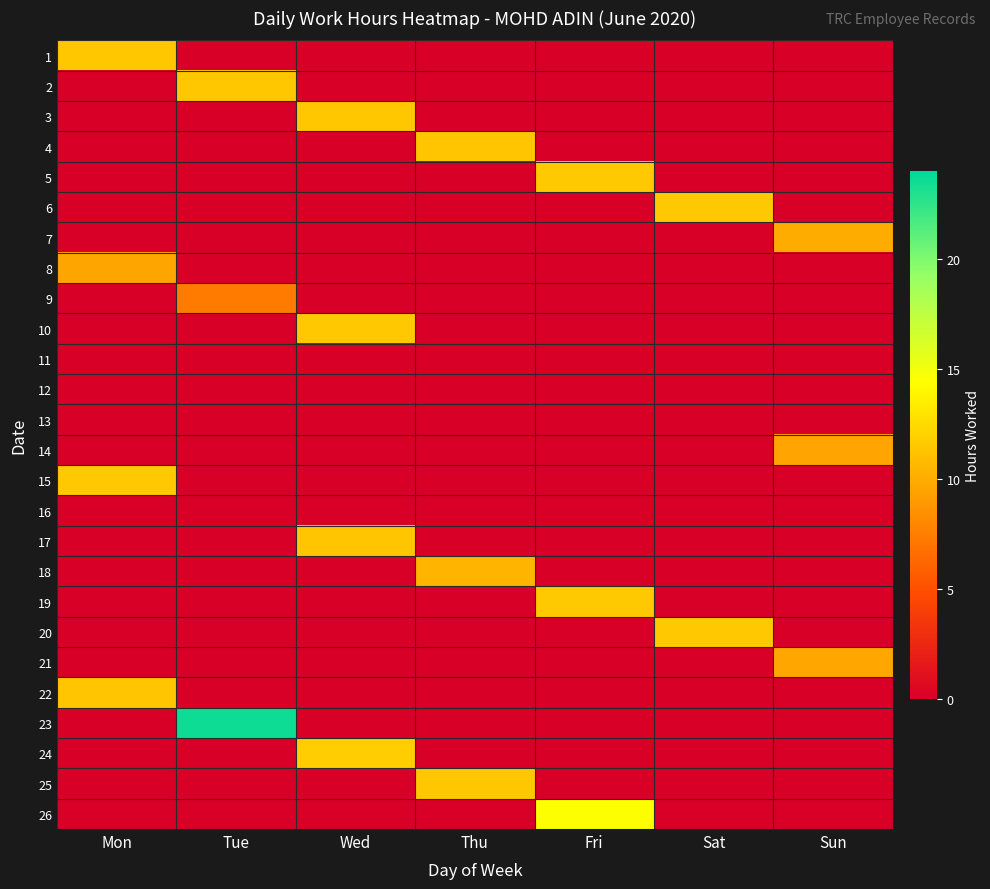

Reading left to right, list all the values displayed in this chart.

1: Mon=11.4	Tue=0.0	Wed=0.0	Thu=0.0	Fri=0.0	Sat=0.0	Sun=0.0
2: Mon=0.0	Tue=11.4	Wed=0.0	Thu=0.0	Fri=0.0	Sat=0.0	Sun=0.0
3: Mon=0.0	Tue=0.0	Wed=11.4	Thu=0.0	Fri=0.0	Sat=0.0	Sun=0.0
4: Mon=0.0	Tue=0.0	Wed=0.0	Thu=11.4	Fri=0.0	Sat=0.0	Sun=0.0
5: Mon=0.0	Tue=0.0	Wed=0.0	Thu=0.0	Fri=11.5	Sat=0.0	Sun=0.0
6: Mon=0.0	Tue=0.0	Wed=0.0	Thu=0.0	Fri=0.0	Sat=11.5	Sun=0.0
7: Mon=0.0	Tue=0.0	Wed=0.0	Thu=0.0	Fri=0.0	Sat=0.0	Sun=10.0
8: Mon=9.6	Tue=0.0	Wed=0.0	Thu=0.0	Fri=0.0	Sat=0.0	Sun=0.0
9: Mon=0.0	Tue=7.3	Wed=0.0	Thu=0.0	Fri=0.0	Sat=0.0	Sun=0.0
10: Mon=0.0	Tue=0.0	Wed=11.4	Thu=0.0	Fri=0.0	Sat=0.0	Sun=0.0
11: Mon=0.0	Tue=0.0	Wed=0.0	Thu=0.0	Fri=0.0	Sat=0.0	Sun=0.0
12: Mon=0.0	Tue=0.0	Wed=0.0	Thu=0.0	Fri=0.0	Sat=0.0	Sun=0.0
13: Mon=0.0	Tue=0.0	Wed=0.0	Thu=0.0	Fri=0.0	Sat=0.0	Sun=0.0
14: Mon=0.0	Tue=0.0	Wed=0.0	Thu=0.0	Fri=0.0	Sat=0.0	Sun=9.6
15: Mon=11.5	Tue=0.0	Wed=0.0	Thu=0.0	Fri=0.0	Sat=0.0	Sun=0.0
16: Mon=0.0	Tue=0.0	Wed=0.0	Thu=0.0	Fri=0.0	Sat=0.0	Sun=0.0
17: Mon=0.0	Tue=0.0	Wed=11.4	Thu=0.0	Fri=0.0	Sat=0.0	Sun=0.0
18: Mon=0.0	Tue=0.0	Wed=0.0	Thu=10.4	Fri=0.0	Sat=0.0	Sun=0.0
19: Mon=0.0	Tue=0.0	Wed=0.0	Thu=0.0	Fri=11.5	Sat=0.0	Sun=0.0
20: Mon=0.0	Tue=0.0	Wed=0.0	Thu=0.0	Fri=0.0	Sat=11.5	Sun=0.0
21: Mon=0.0	Tue=0.0	Wed=0.0	Thu=0.0	Fri=0.0	Sat=0.0	Sun=9.7
22: Mon=11.3	Tue=0.0	Wed=0.0	Thu=0.0	Fri=0.0	Sat=0.0	Sun=0.0
23: Mon=0.0	Tue=23.6	Wed=0.0	Thu=0.0	Fri=0.0	Sat=0.0	Sun=0.0
24: Mon=0.0	Tue=0.0	Wed=11.8	Thu=0.0	Fri=0.0	Sat=0.0	Sun=0.0
25: Mon=0.0	Tue=0.0	Wed=0.0	Thu=11.4	Fri=0.0	Sat=0.0	Sun=0.0
26: Mon=0.0	Tue=0.0	Wed=0.0	Thu=0.0	Fri=14.4	Sat=0.0	Sun=0.0